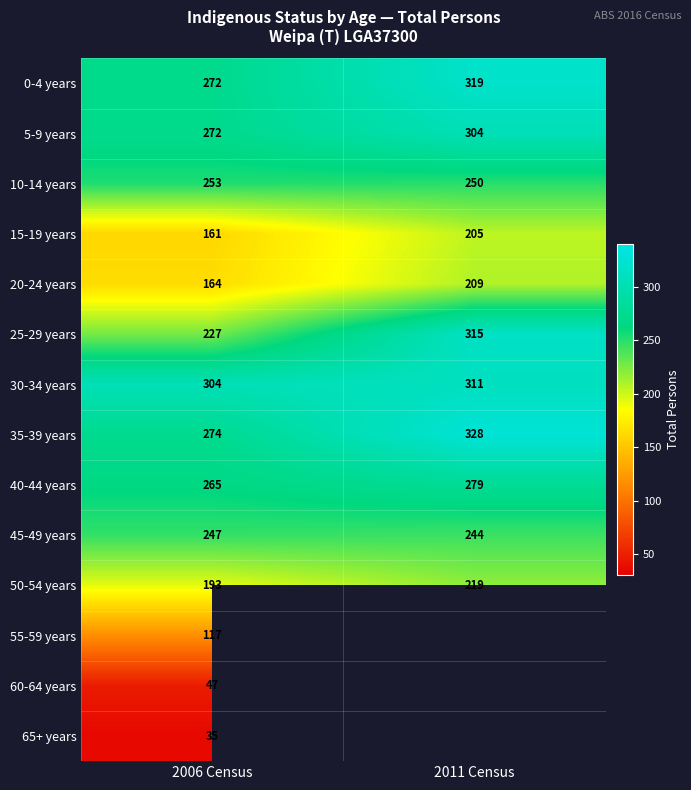

List the labels in order of 15-19 years value, smallest first.

2006 Census, 2011 Census